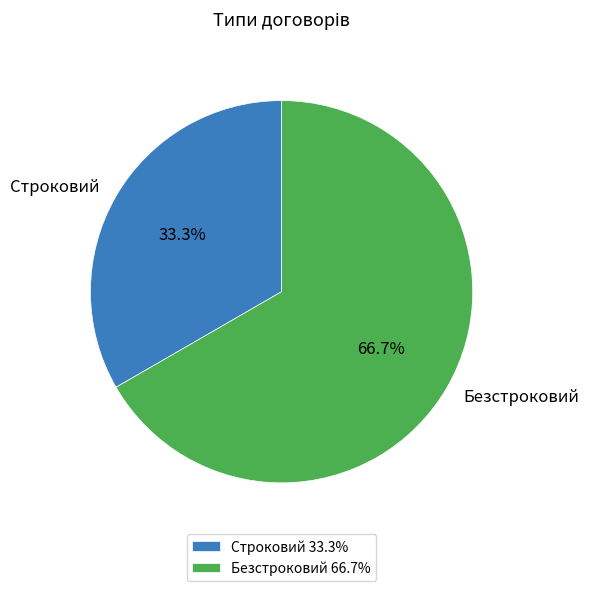

Which category accounts for the majority?

Безстроковий